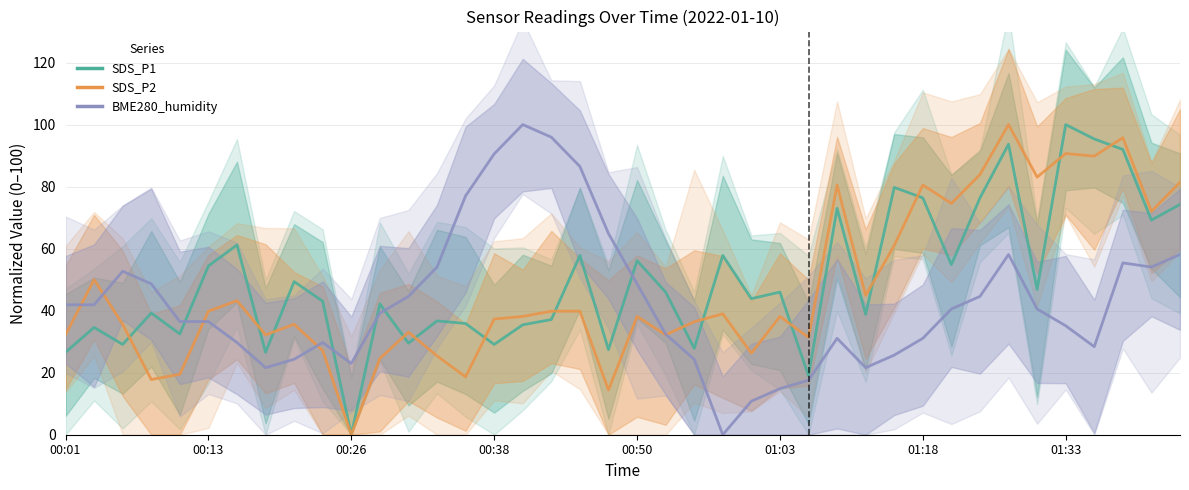

List the series in order of their overall mean, lowest first.

BME280_humidity, SDS_P2, SDS_P1